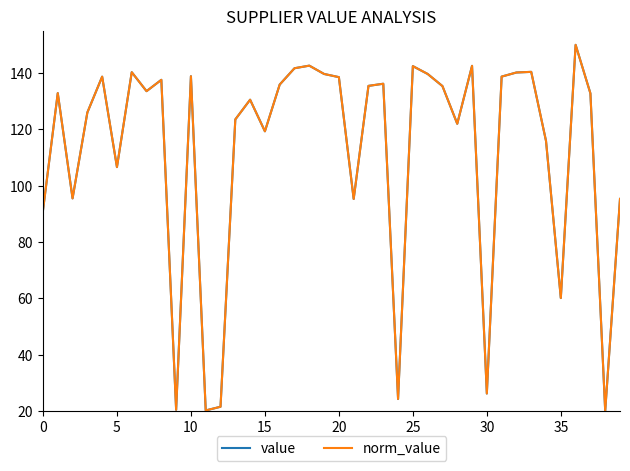

What is the difference between the second highest and second lowest values in the value series?

122.4